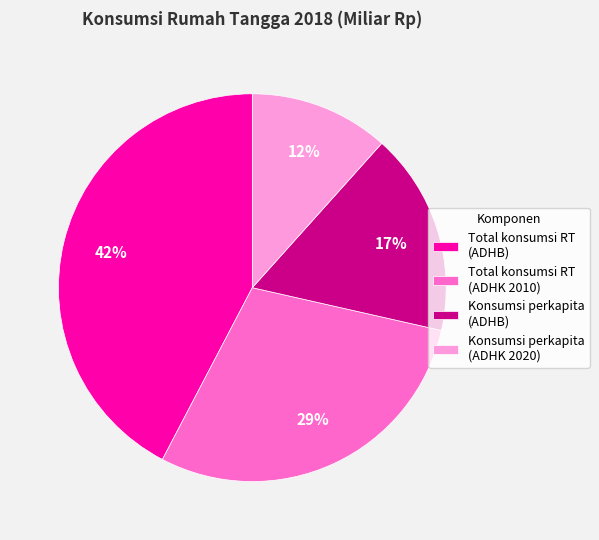

Is Total konsumsi RT (ADHK 2010) the majority of the pie?

No